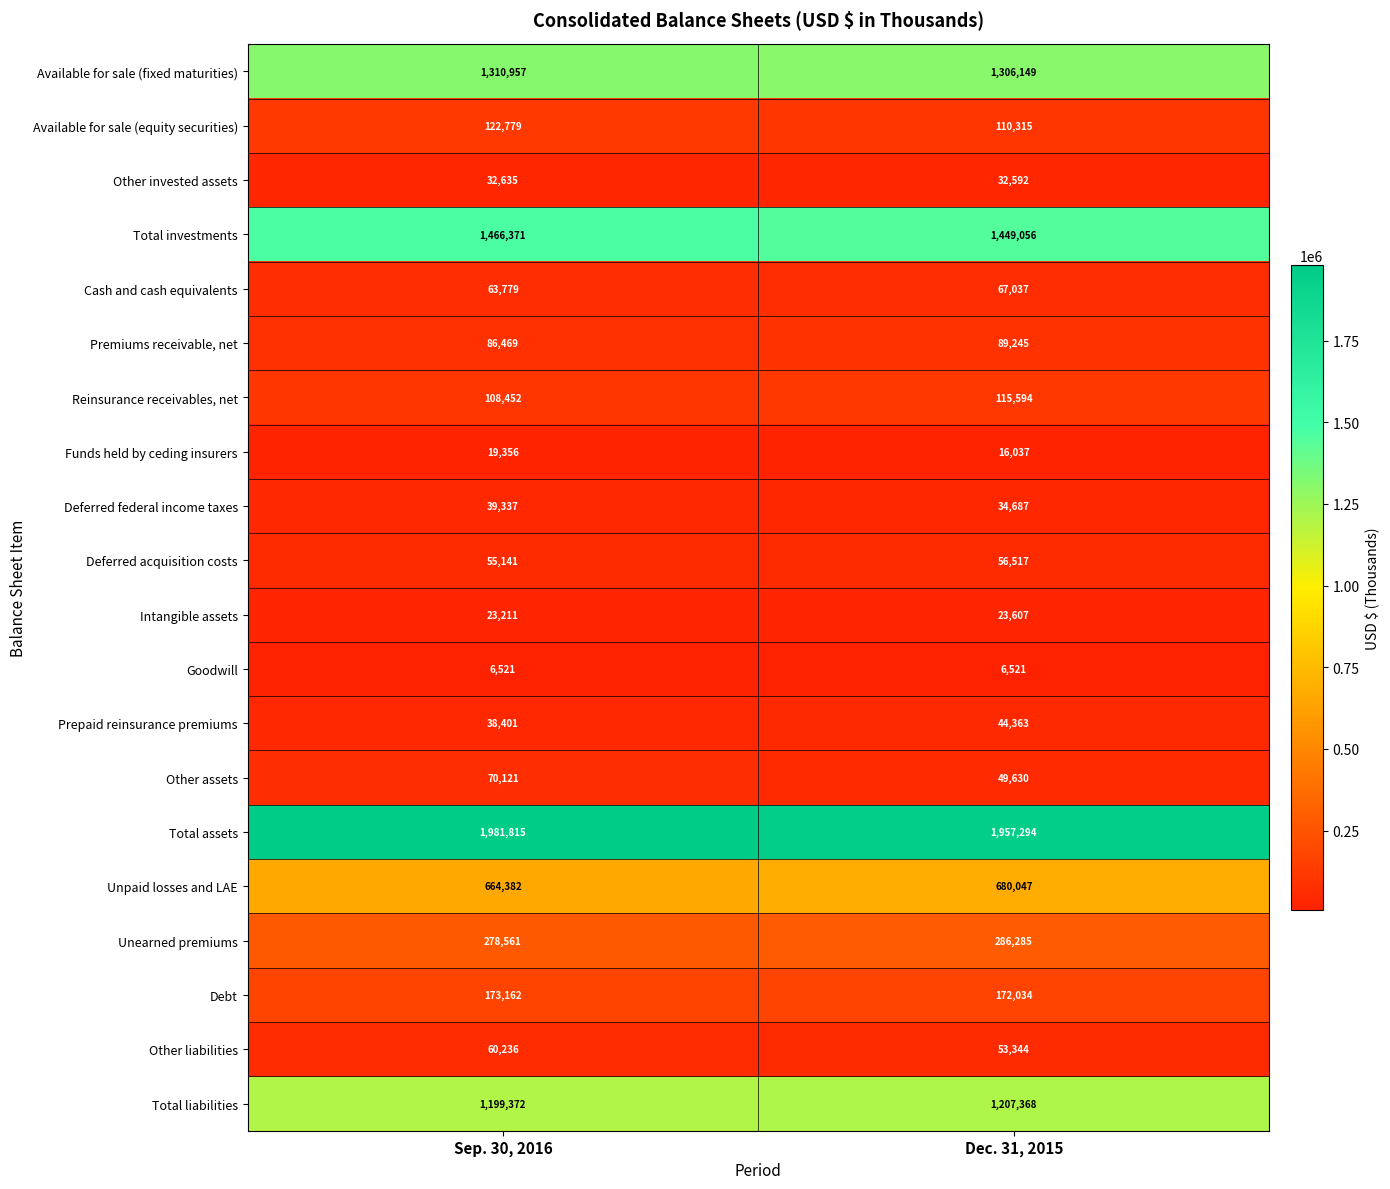

Between Sep. 30, 2016 and Dec. 31, 2015, which series saw the biggest shift?

Total assets